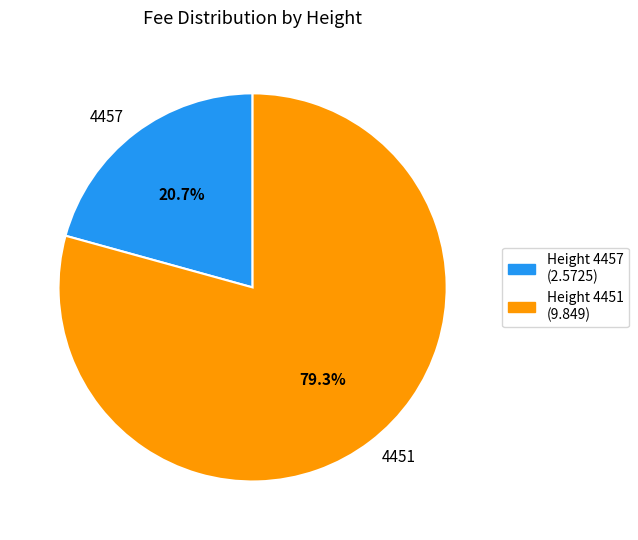

Count the number of slices in the pie.

2